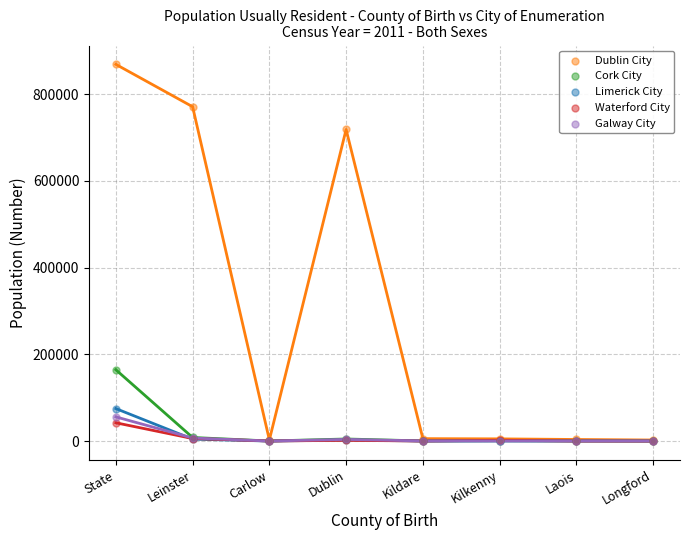

At which category is the sum across all series the highest?

State